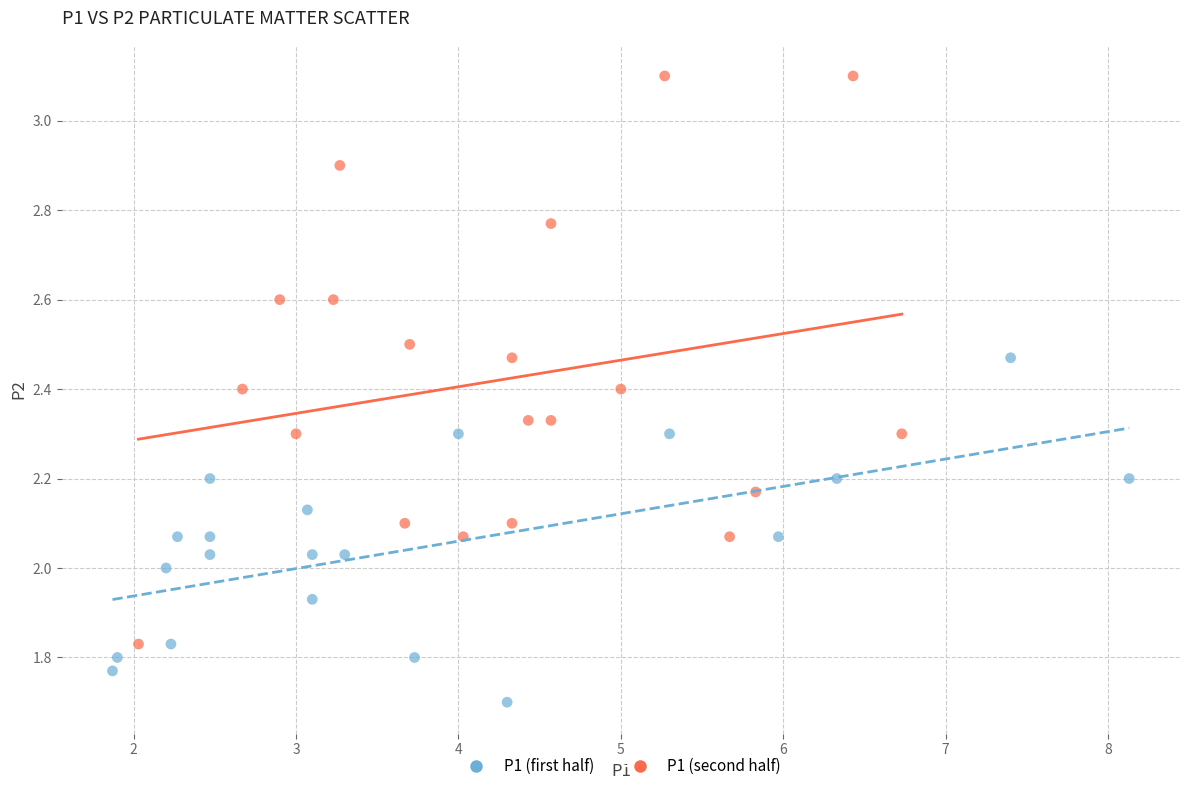

Which series reaches the minimum Y coordinate?

P1 (first half)